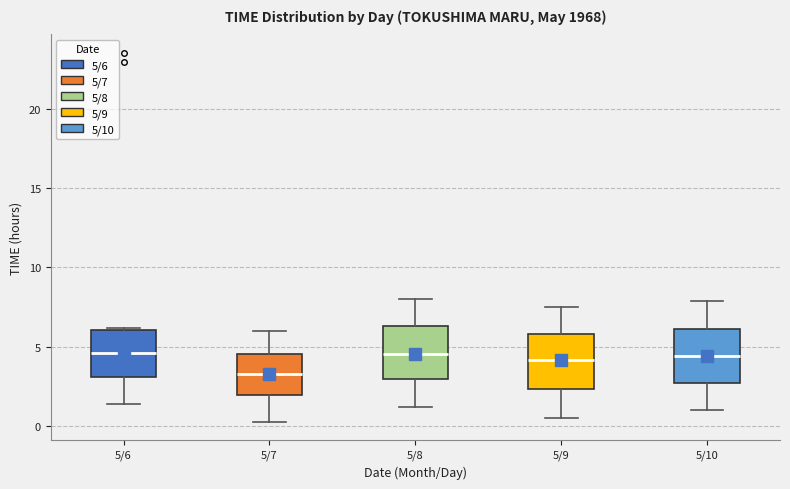

Where does the median line of the box for 5/6 sit on the y-axis? The values are not printed on the chart, so give them approximately, as read against the axis.

4.5